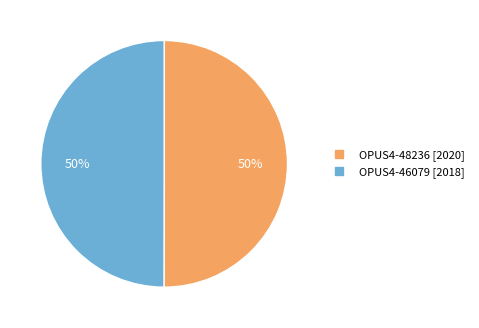

True or false: OPUS4-46079 accounts for 50% of the total.

True